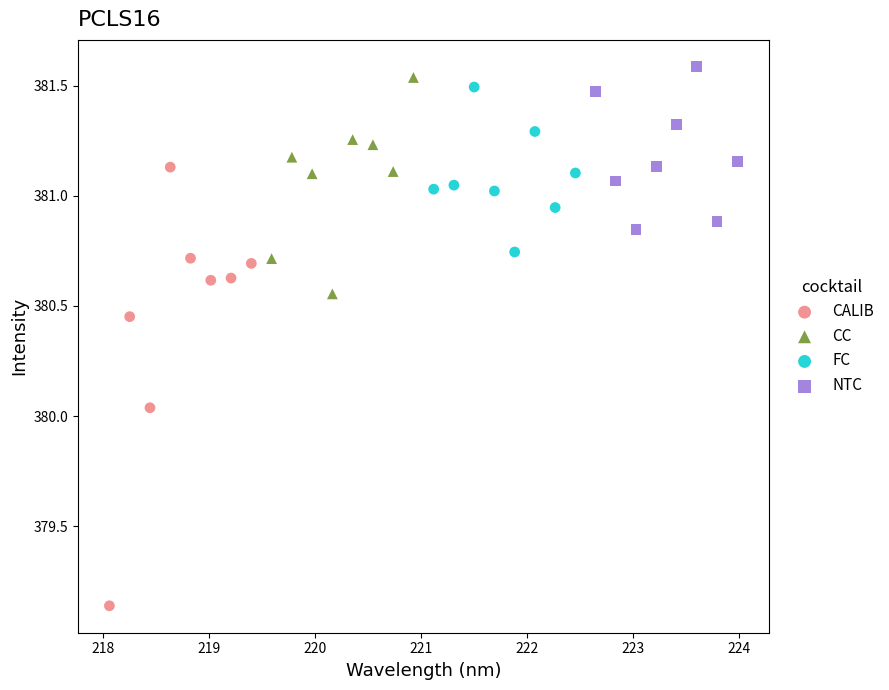

Which series has the widest spread of Y values?

CALIB